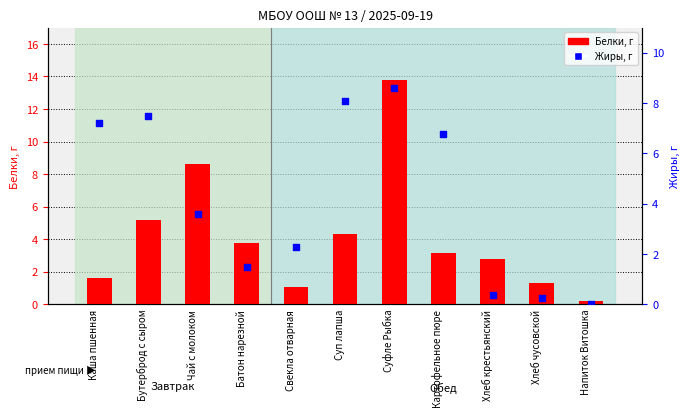

What is the total value across all series at Картофельное пюре?

9.9